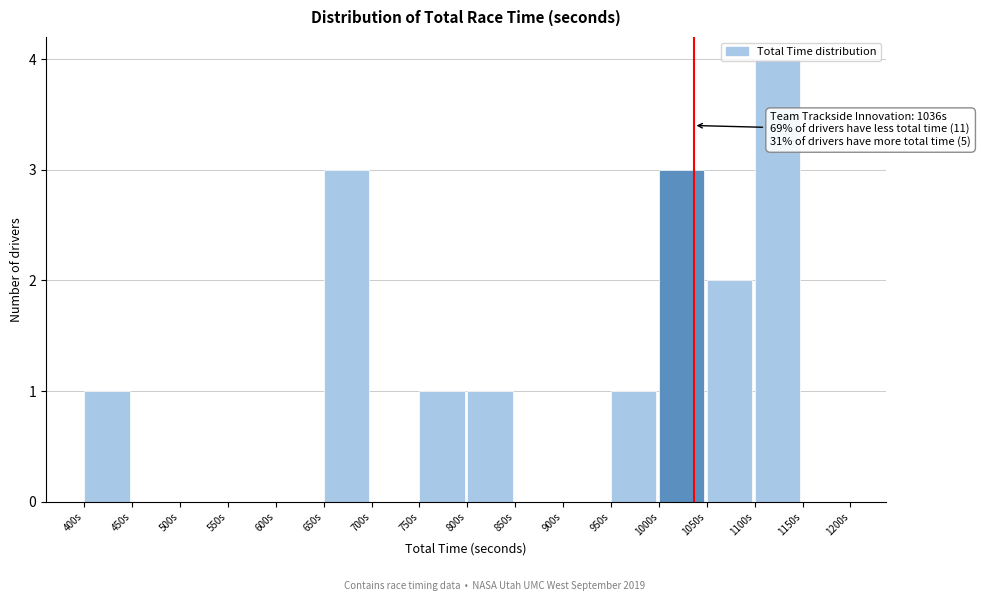

Which range on the x-axis has the tallest bar?

1100 to 1150